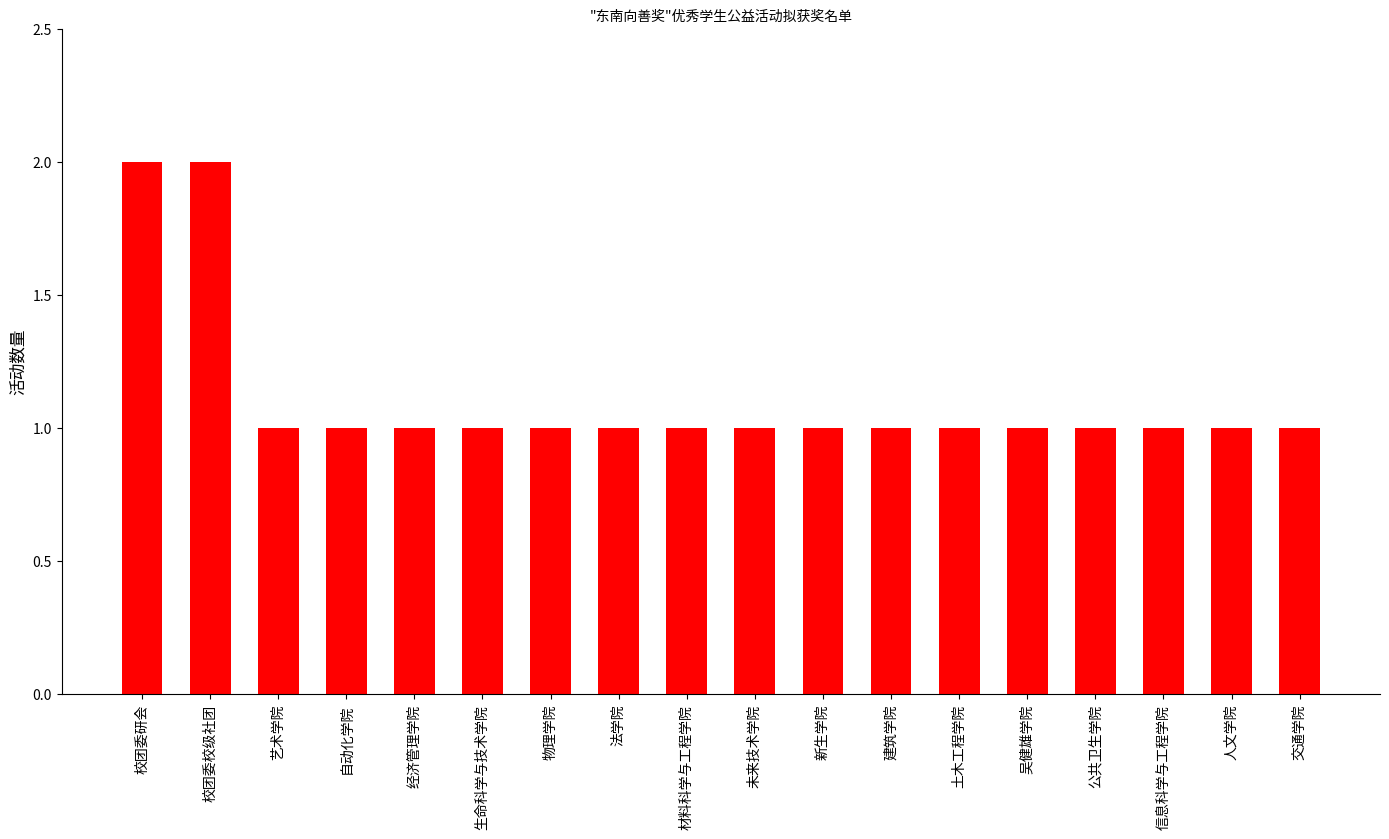

Is it true that the value at 交通学院 is 1?

True